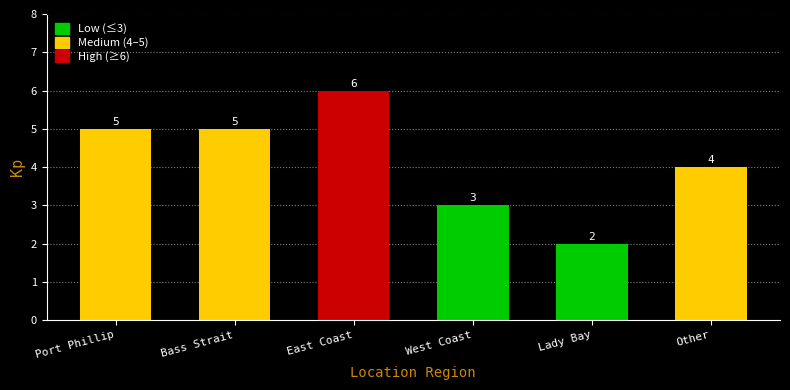

Reading left to right, extract all data points from this chart.

Port Phillip=5	Bass Strait=5	East Coast=6	West Coast=3	Lady Bay=2	Other=4